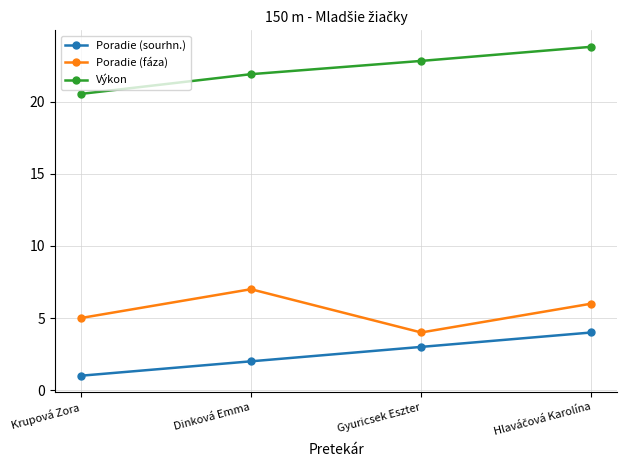

True or false: Poradie (sourhn.) has more than 1 interior local peaks.

False